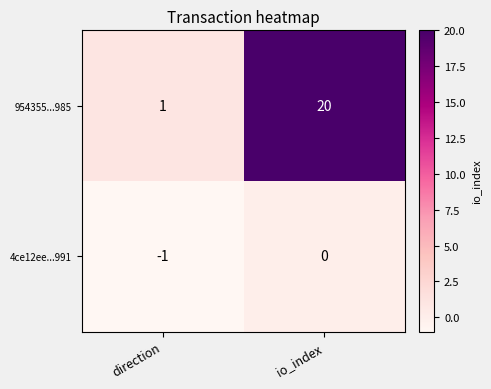

The 954355...985 series shows 1 at direction. True or false?

True